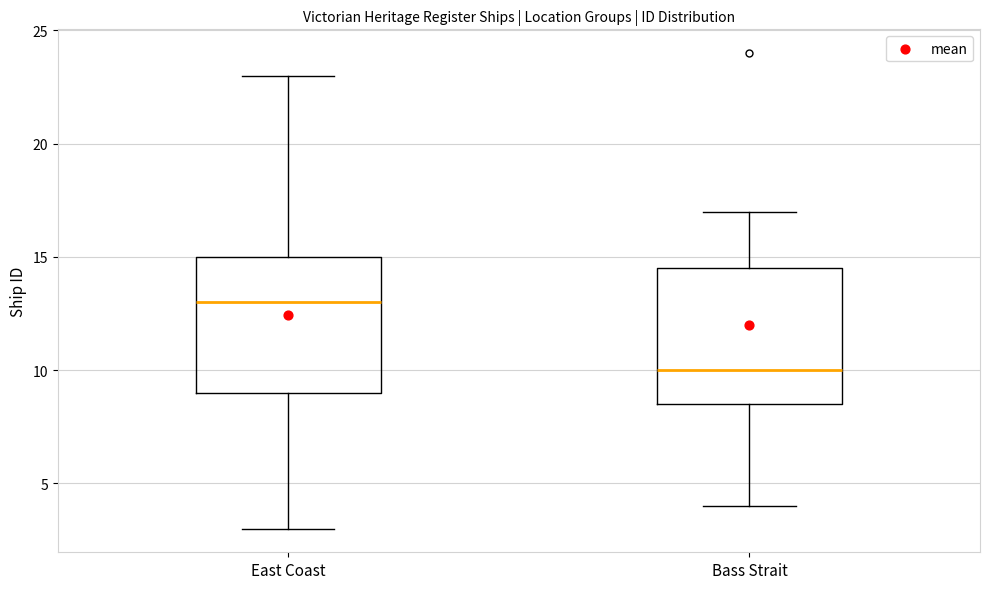

Where does the lower whisker of the box for East Coast end on the y-axis? The values are not printed on the chart, so give them approximately, as read against the axis.

3.0